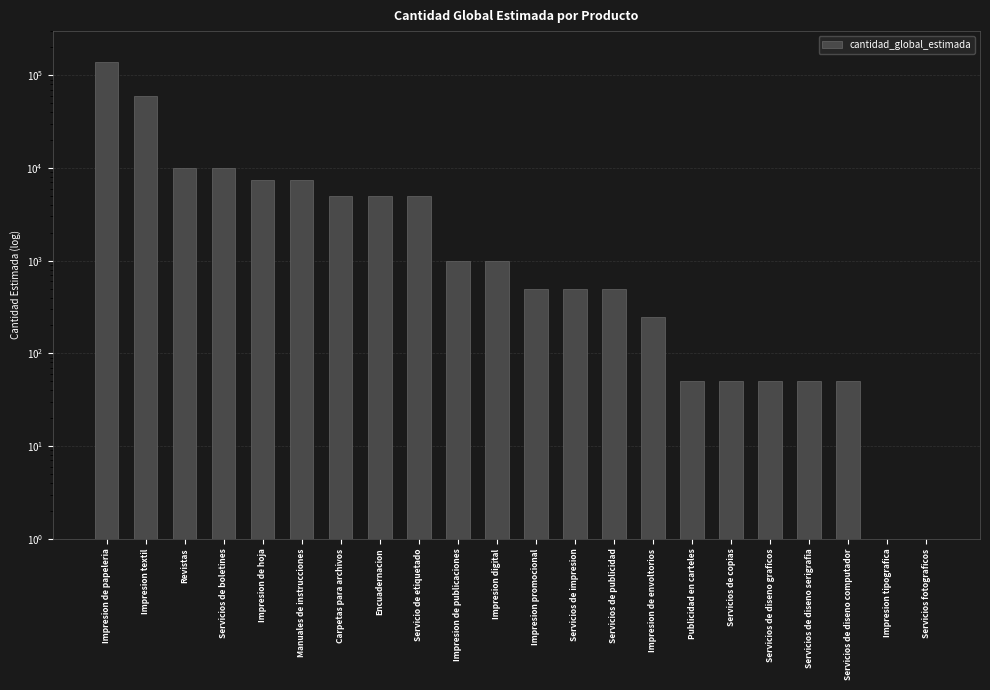

Rank the categories by value from lowest to highest.

Impresion tipografica, Servicios fotograficos, Publicidad en carteles, Servicios de copias, Servicios de diseno graficos, Servicios de diseno serigrafia, Servicios de diseno computador, Impresion de envoltorios, Impresion promocional, Servicios de impresion, Servicios de publicidad, Impresion de publicaciones, Impresion digital, Carpetas para archivos, Encuadernacion, Servicio de etiquetado, Impresion de hoja, Manuales de instrucciones, Revistas, Servicios de boletines, Impresion textil, Impresion de papeleria